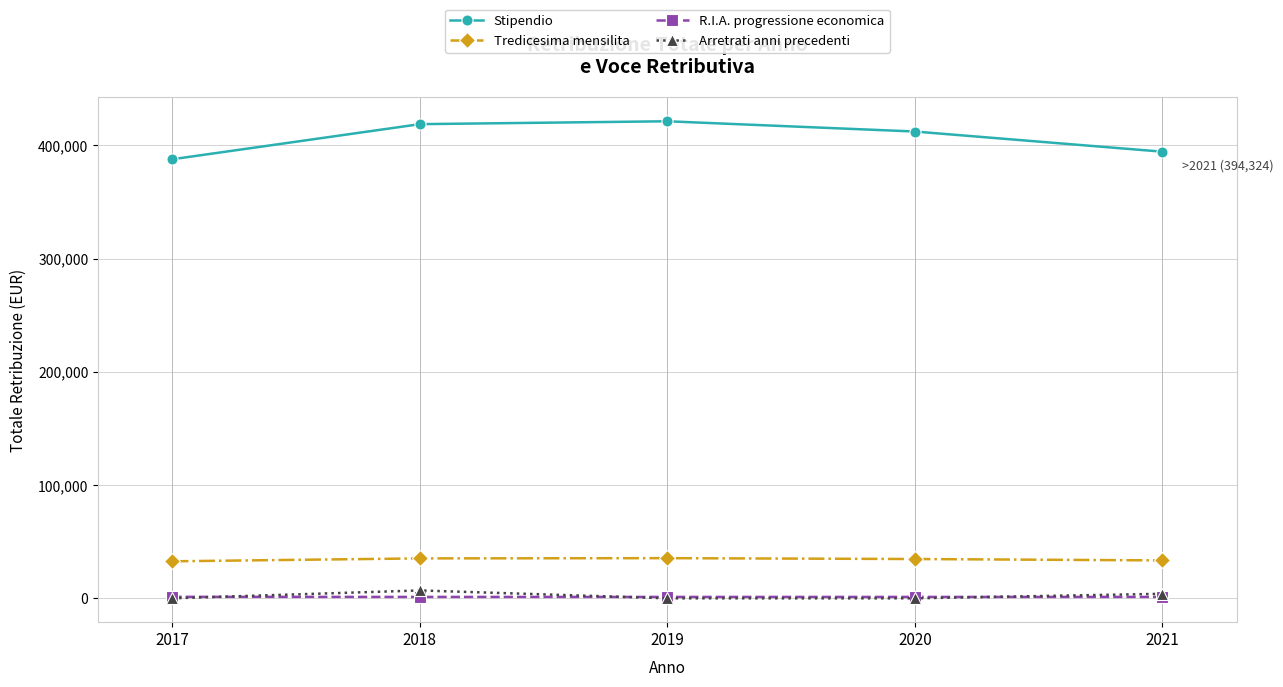

Which series has the widest spread of values?

Stipendio